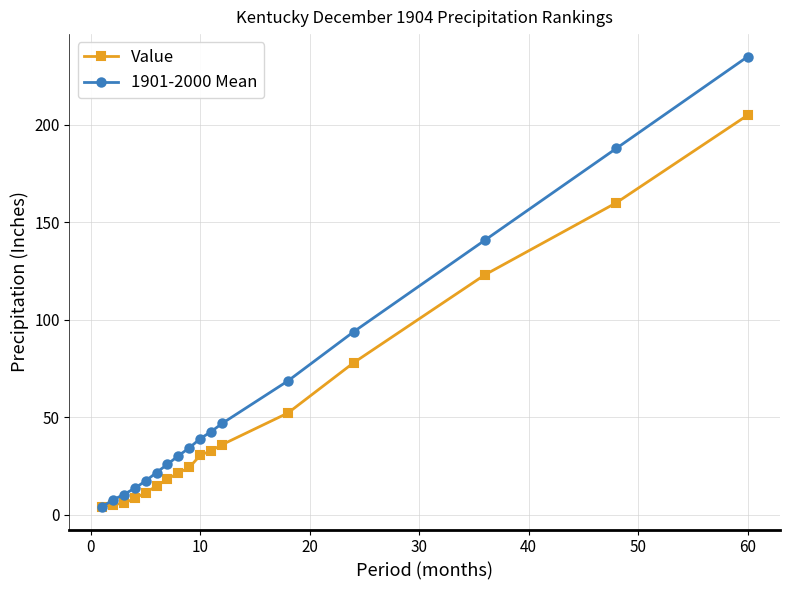

Rank the series by their maximum value, from highest to lowest.

1901-2000 Mean, Value